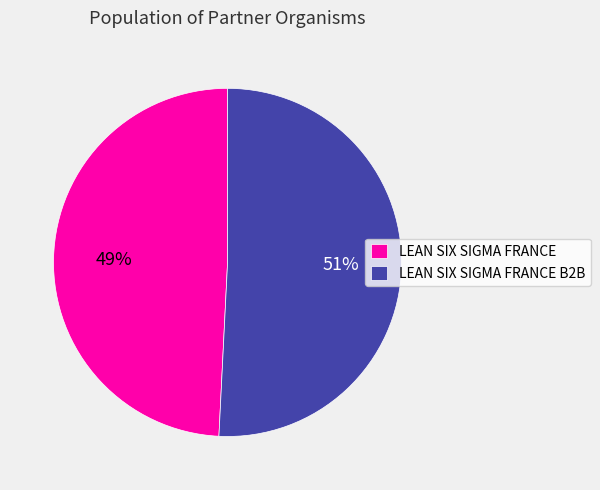

What is the majority slice?

LEAN SIX SIGMA FRANCE B2B